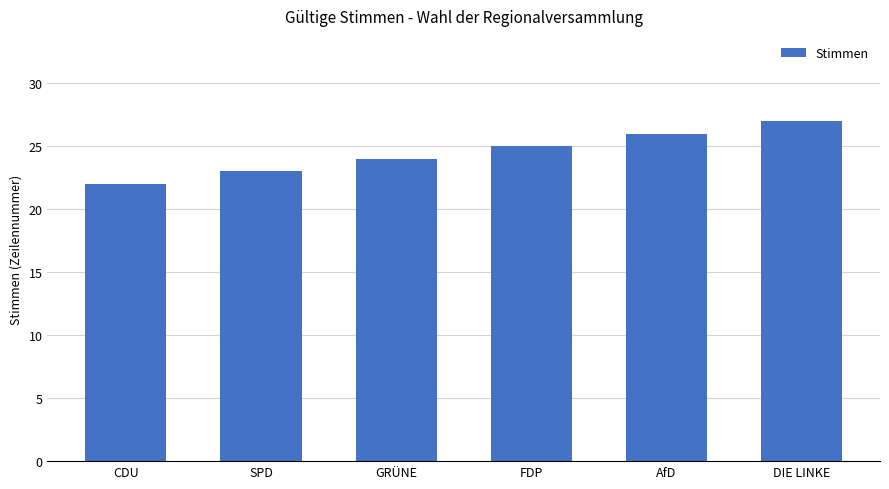

Where is the data nearest to the value 24?

GRÜNE